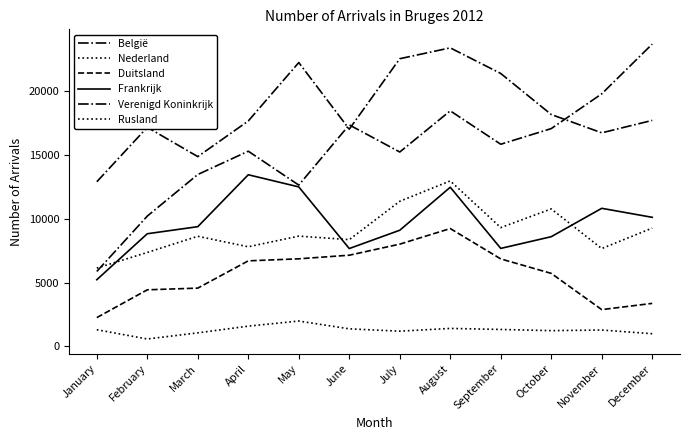

What is the difference between the Rusland values at November and February?

702